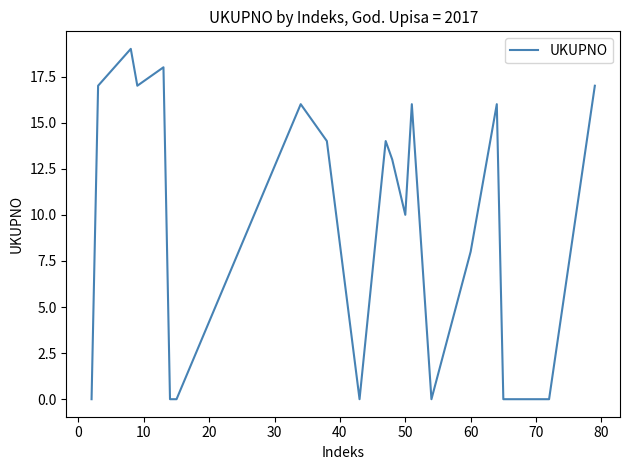

What is the difference between the maximum and minimum values?

19